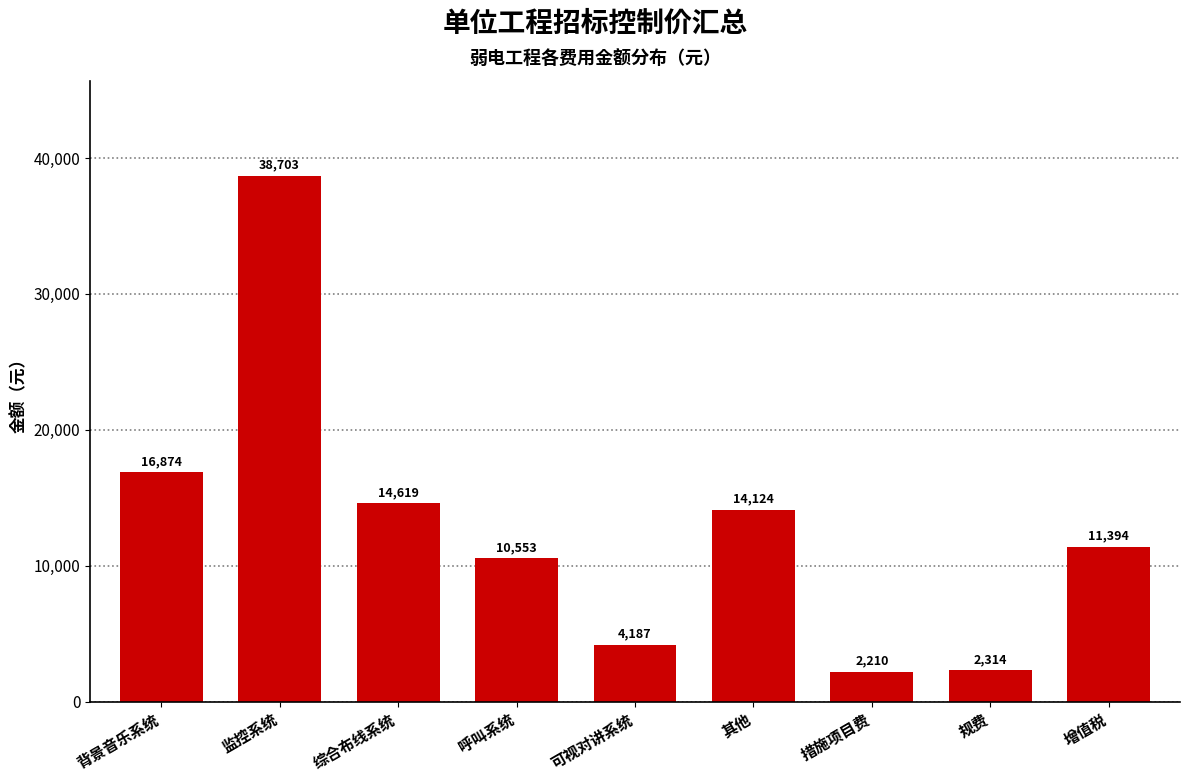

What is the label of the 2nd bar from the right?

规费